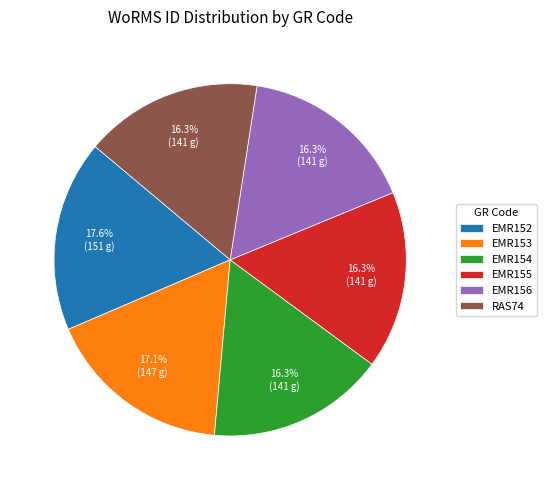

To the nearest percent, what percentage of the pie is RAS74?

16%